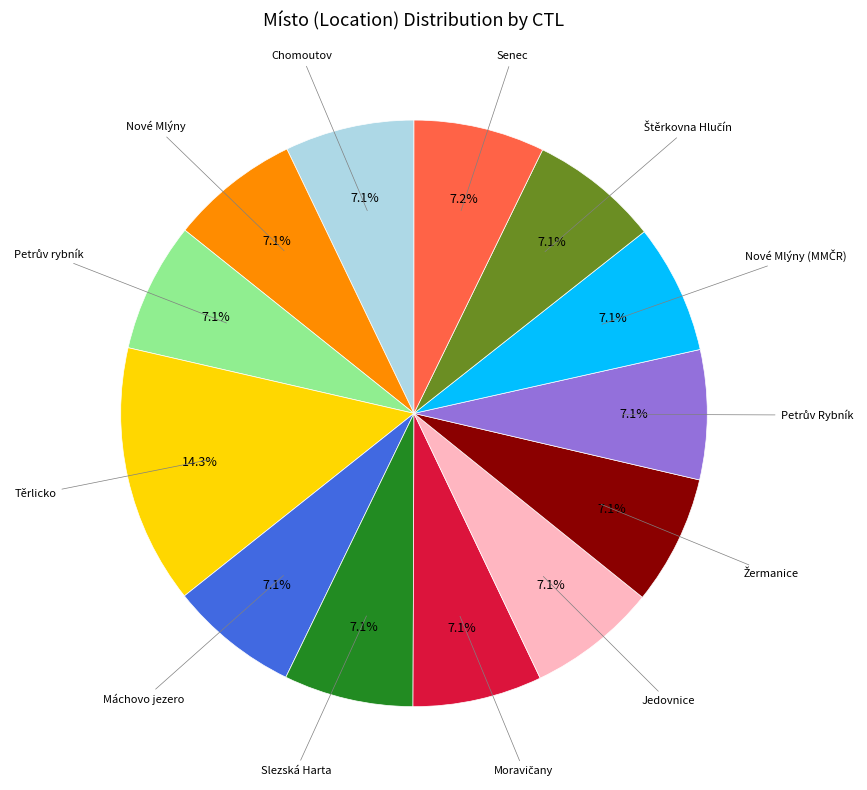

Does Těrlicko account for over 50% of the chart?

No